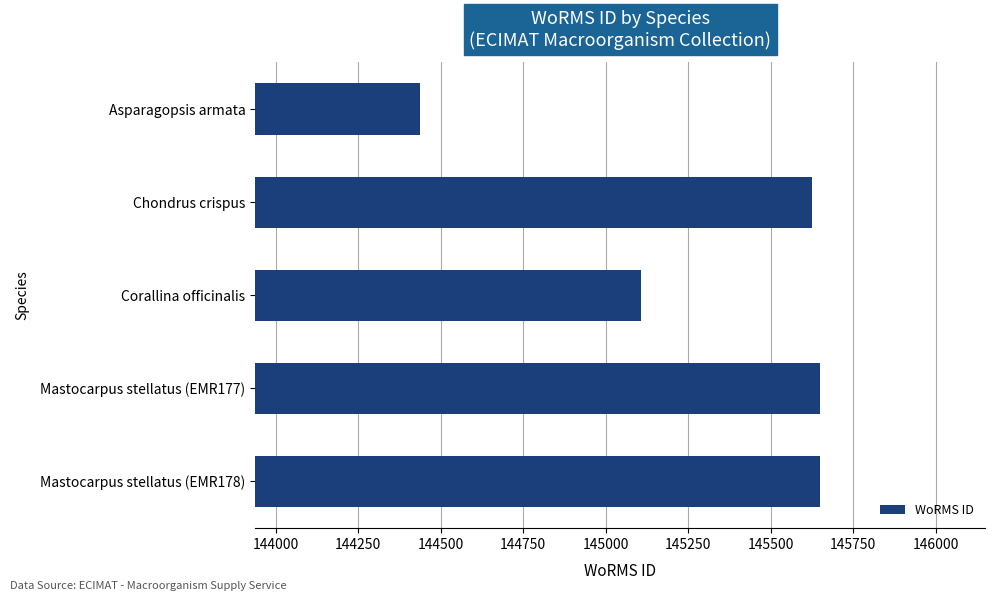

How many bars are there in total?

5